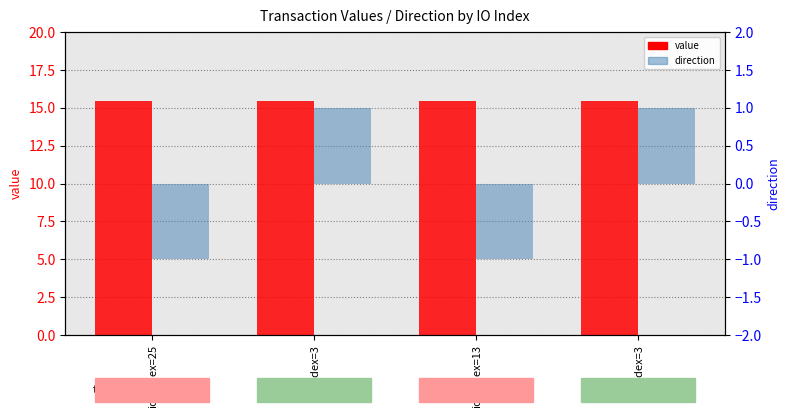

What is the sum of the value values at io_index=3 and io_index=25?

30.9